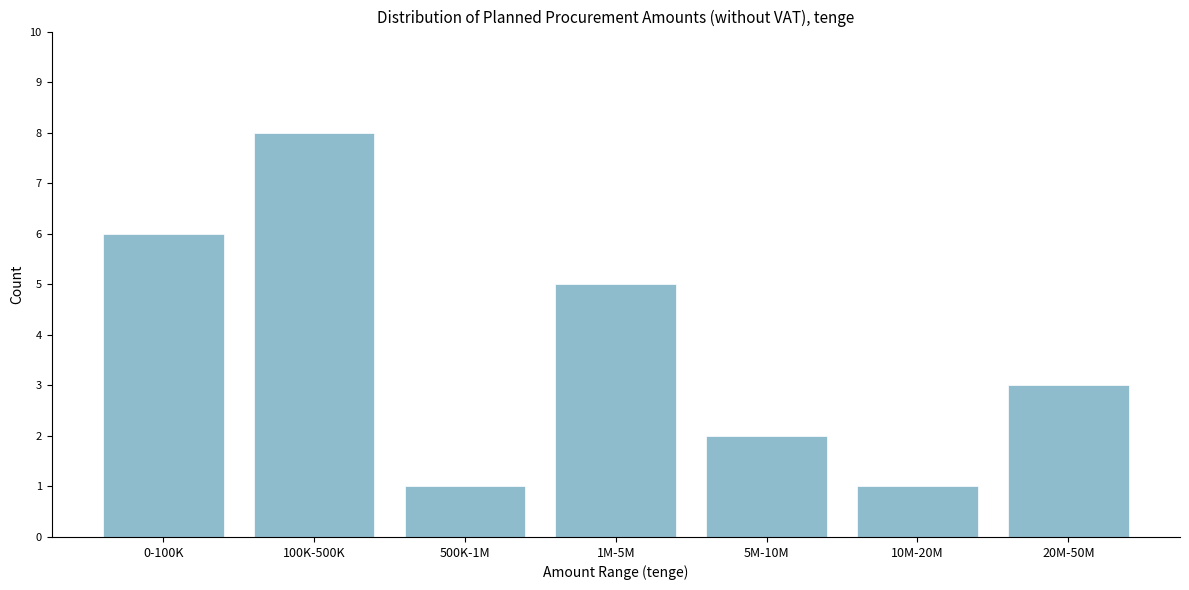

Reading right to left, what are all the values shown in this chart?

20M-50M=3	10M-20M=1	5M-10M=2	1M-5M=5	500K-1M=1	100K-500K=8	0-100K=6